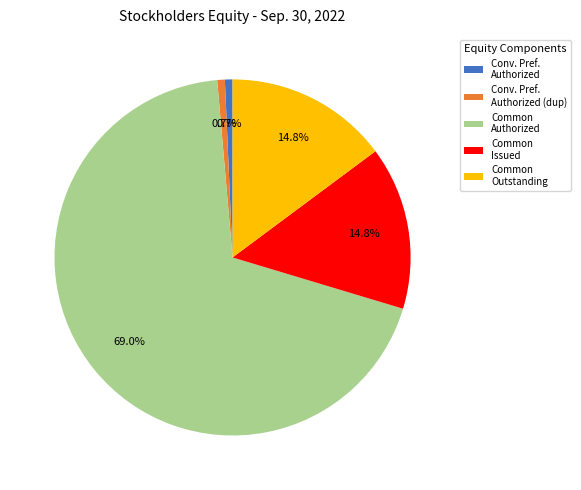

Which category has the biggest portion of the pie?

Common Authorized